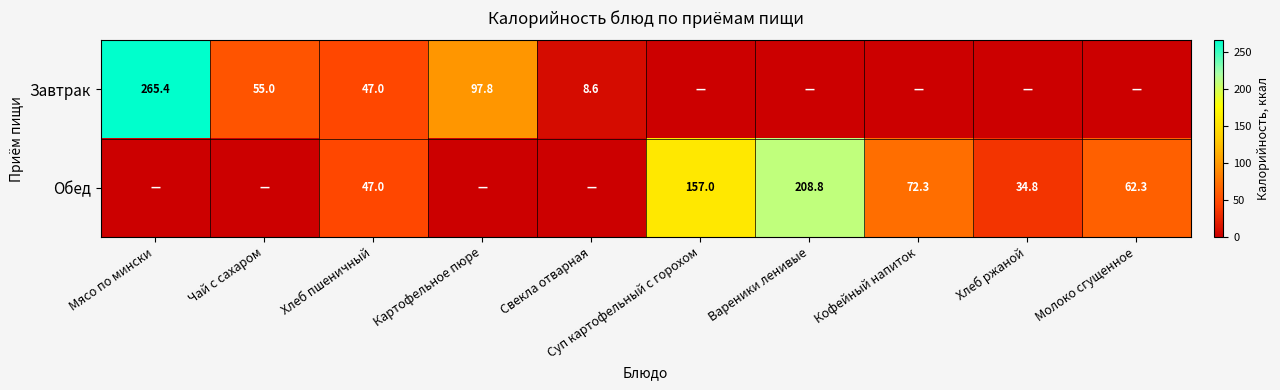

Which category has the highest value across all series?

Мясо по мински